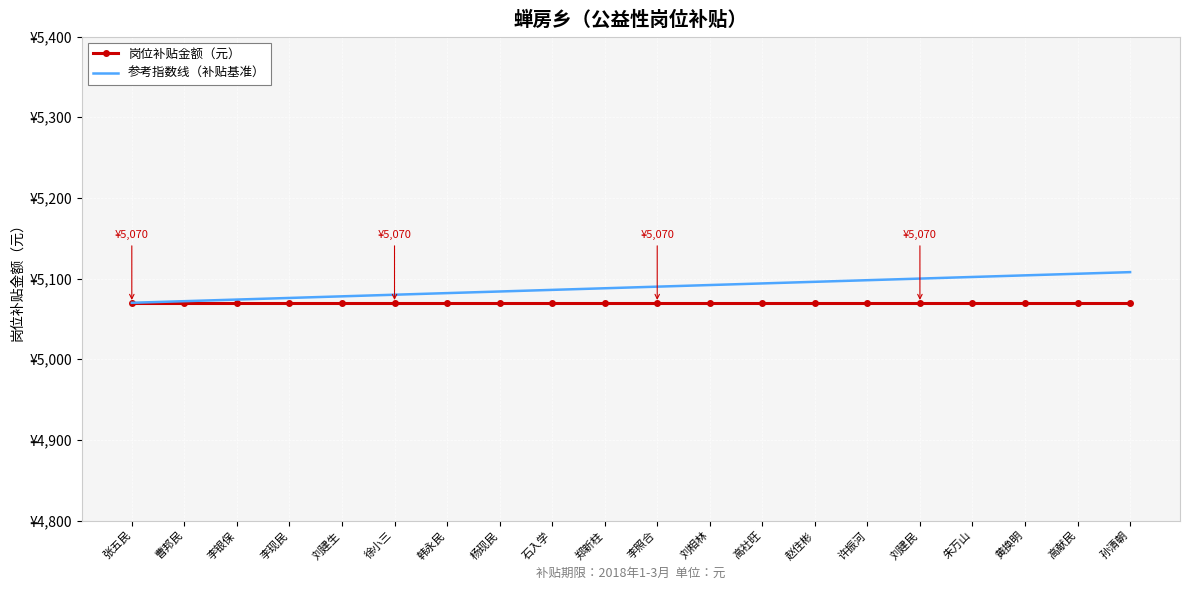

What position from the right is 李现民?

17